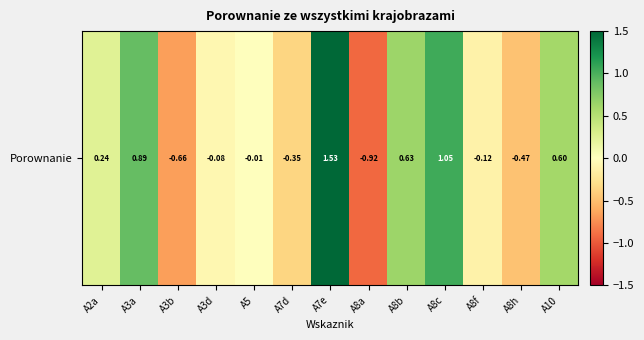

Reading left to right, transcribe all the data shown in this chart.

0.2	0.9	-0.7	-0.1	-0.0	-0.4	1.5	-0.9	0.6	1.1	-0.1	-0.5	0.6